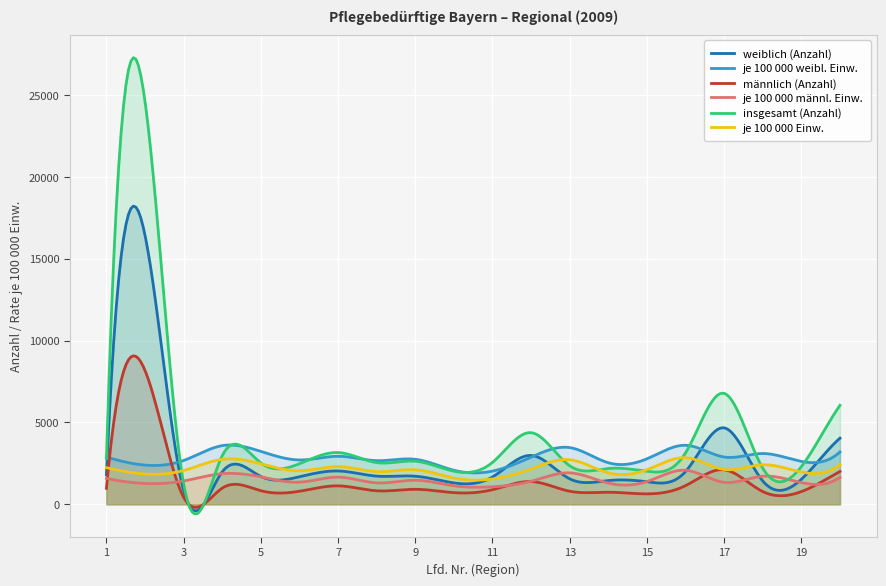

Does the chart display data point markers on the line(s)?

No